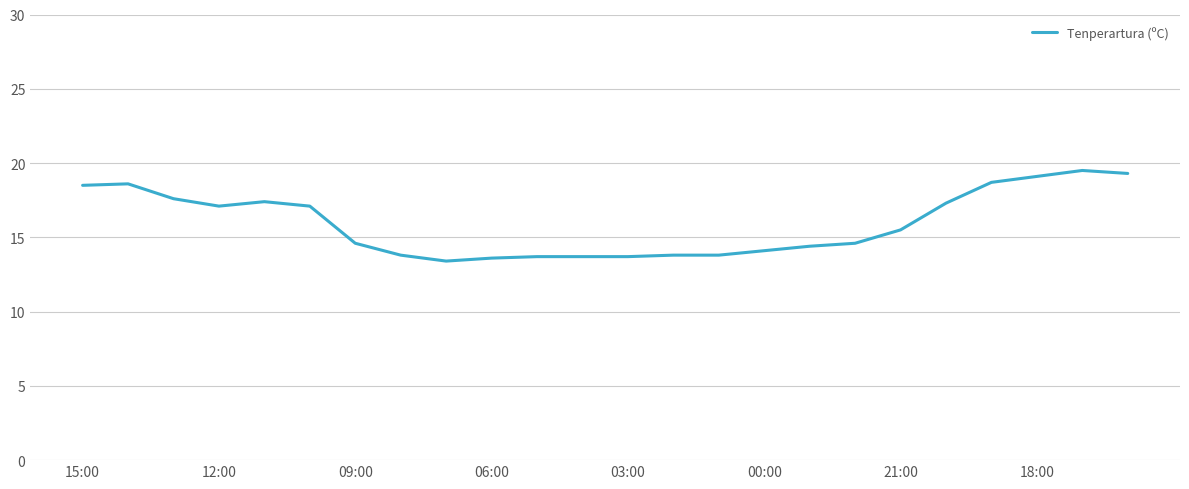

What is the minimum value shown in the chart?

13.4